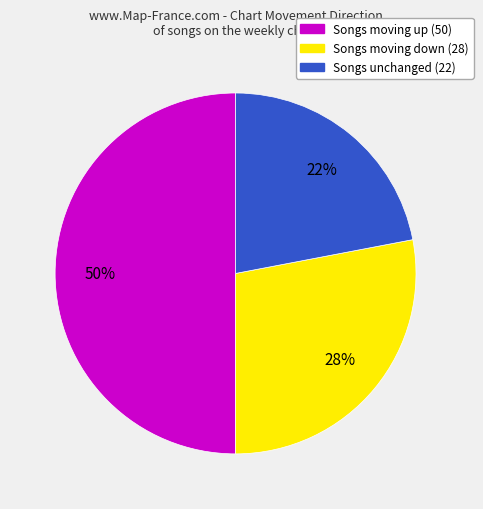

To the nearest percent, what is the average slice percentage?

33%